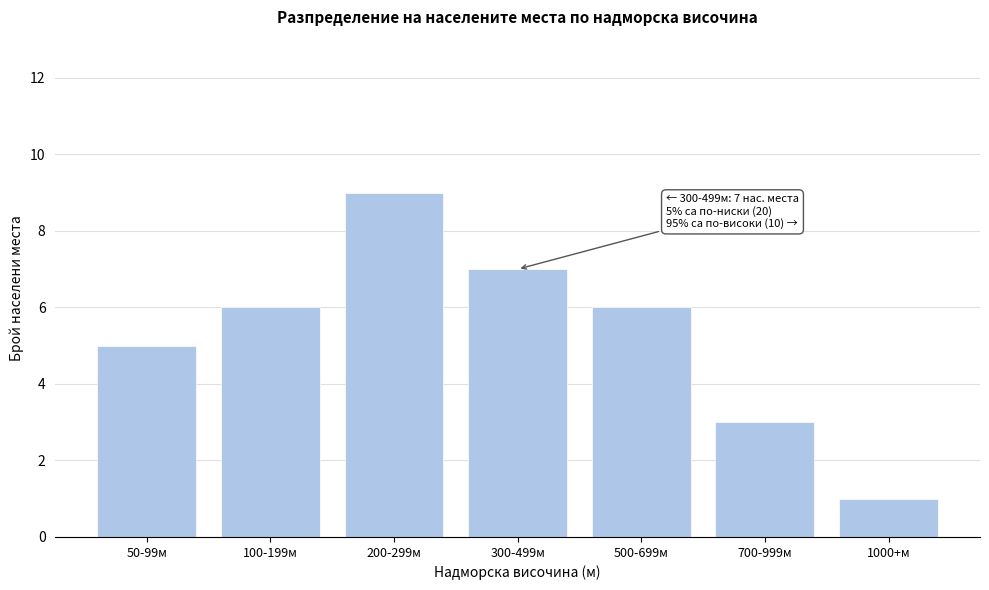

Reading left to right, transcribe all the data shown in this chart.

5	6	9	7	6	3	1